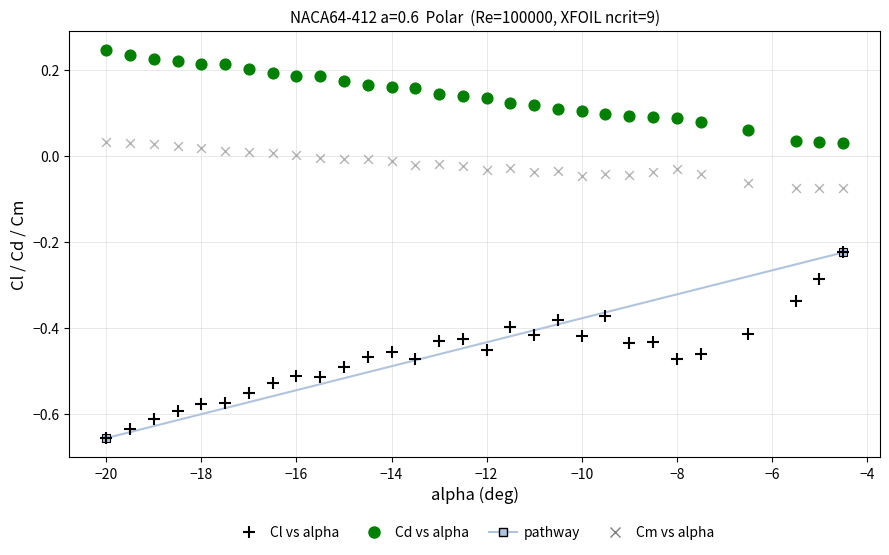

Which series contains the highest Y value?

Cd vs alpha